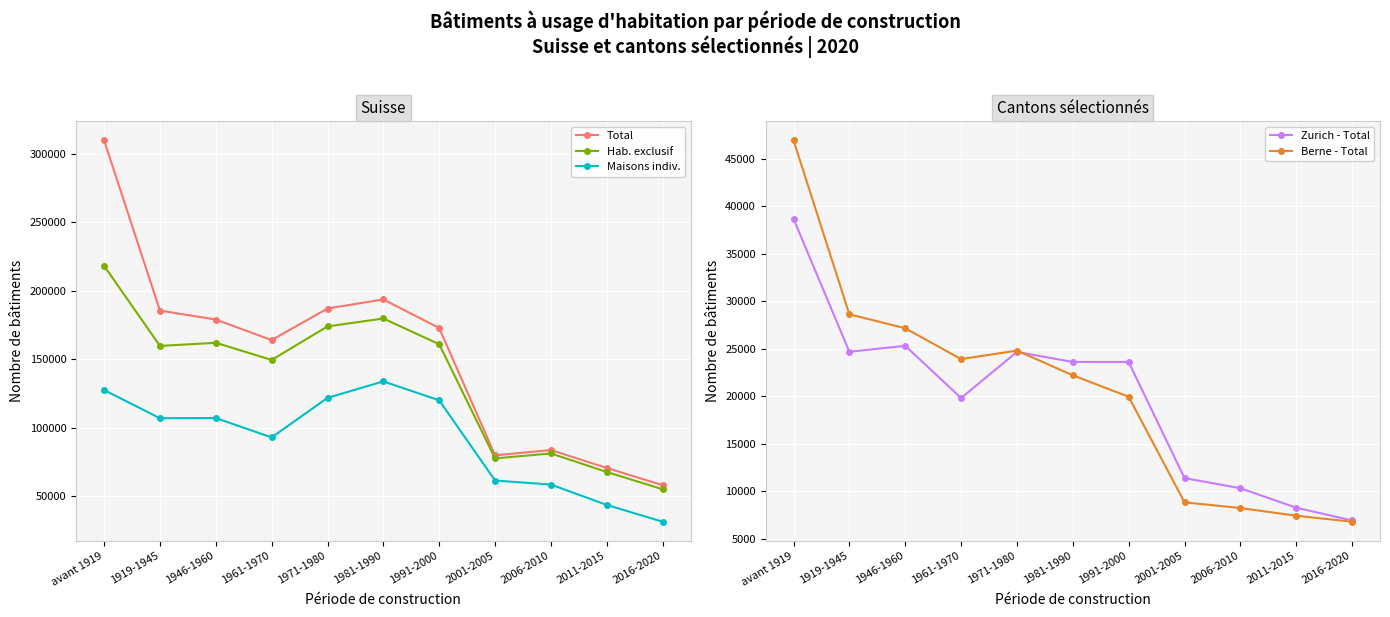

What is the sum of all Berne - Total values?

224970